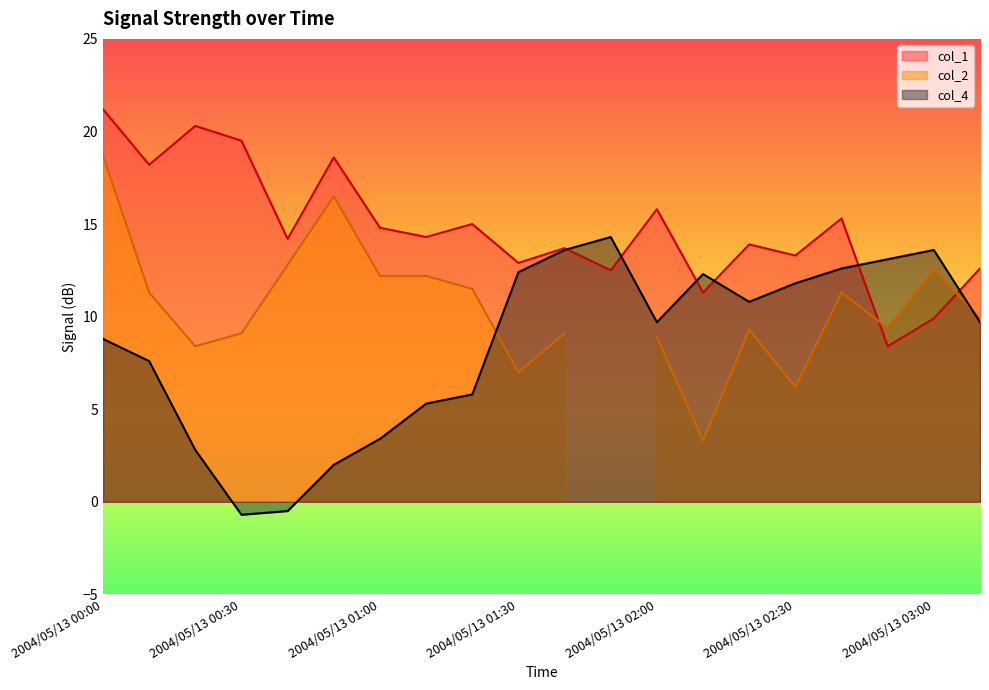

What is the highest value of the col_4 series?

14.3